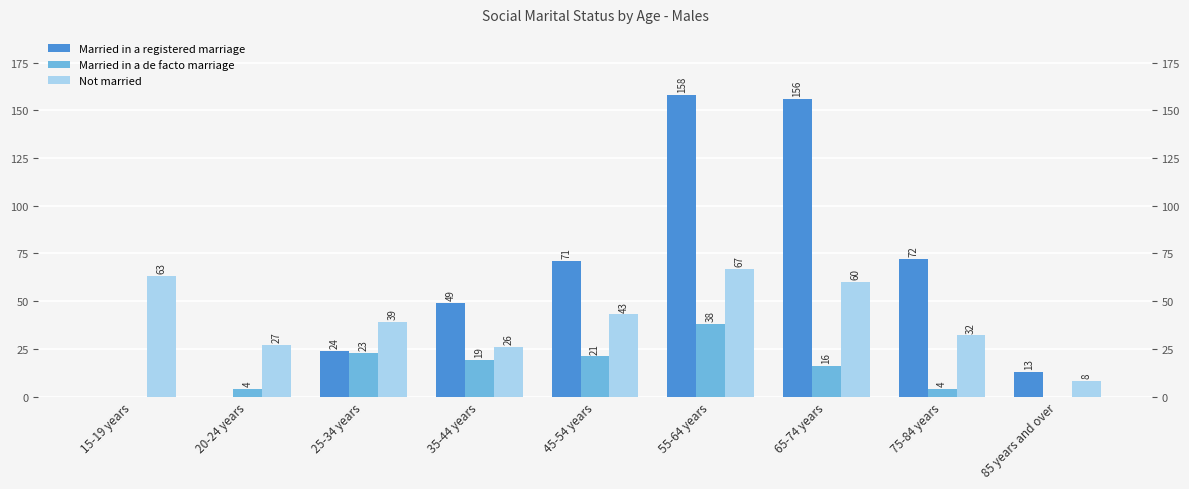

Rank the series at 20-24 years from highest to lowest value.

Not married, Married in a de facto marriage, Married in a registered marriage